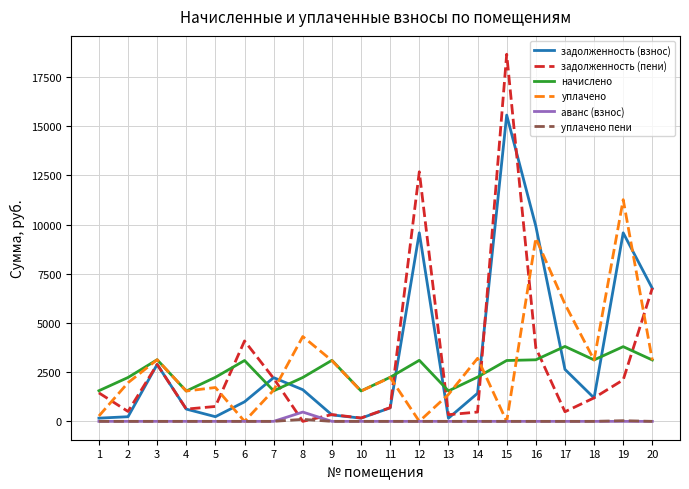

Which series has the largest total across all categories?

задолженность (взнос)